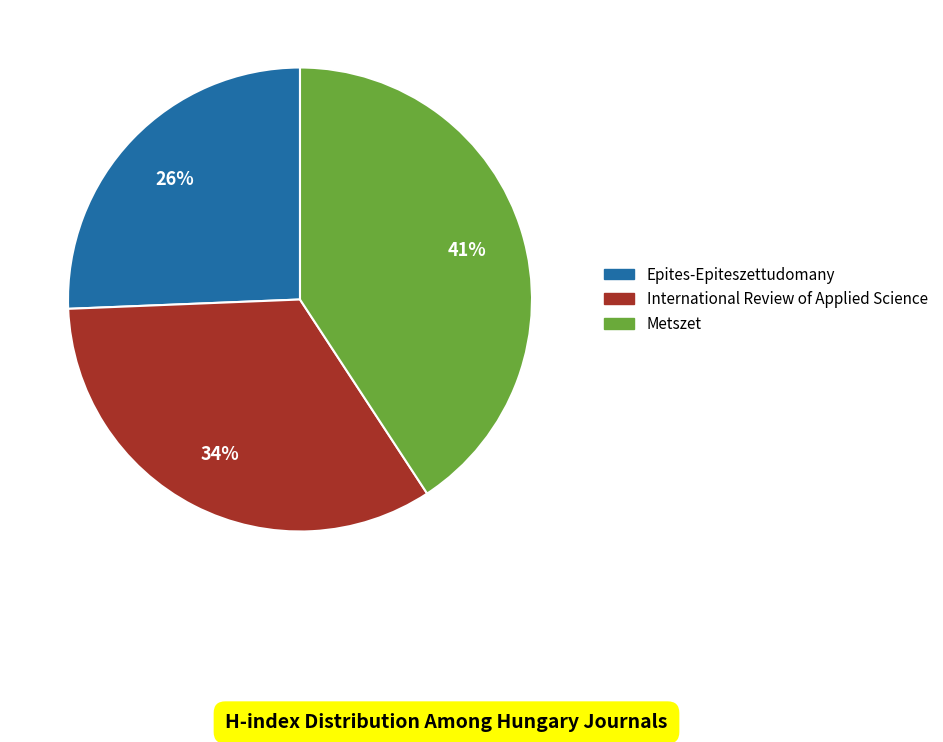

Which has a higher value, Epites-Epiteszettudomany or Metszet?

Metszet